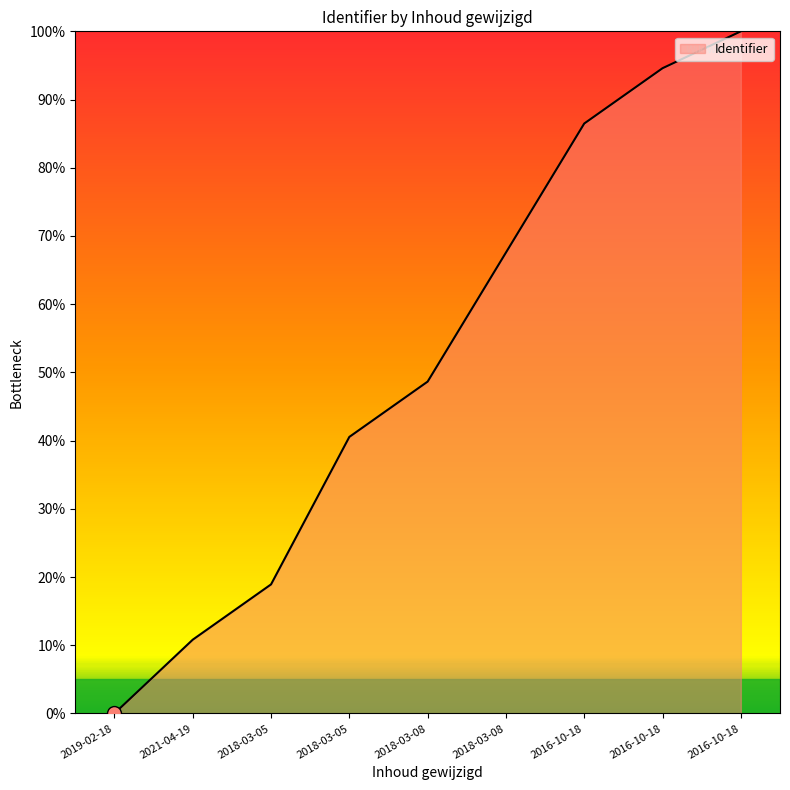

Where is the data nearest to the value 50?

2018-03-08